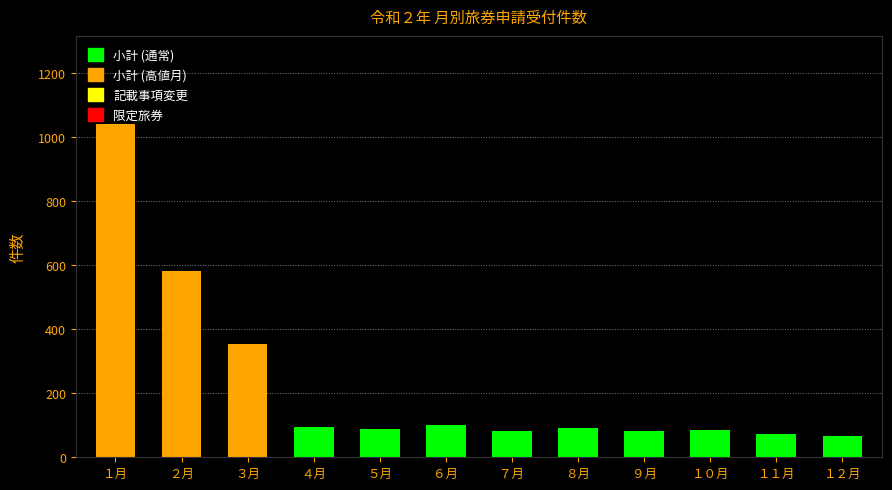

Where does the data first go above 92?

１月